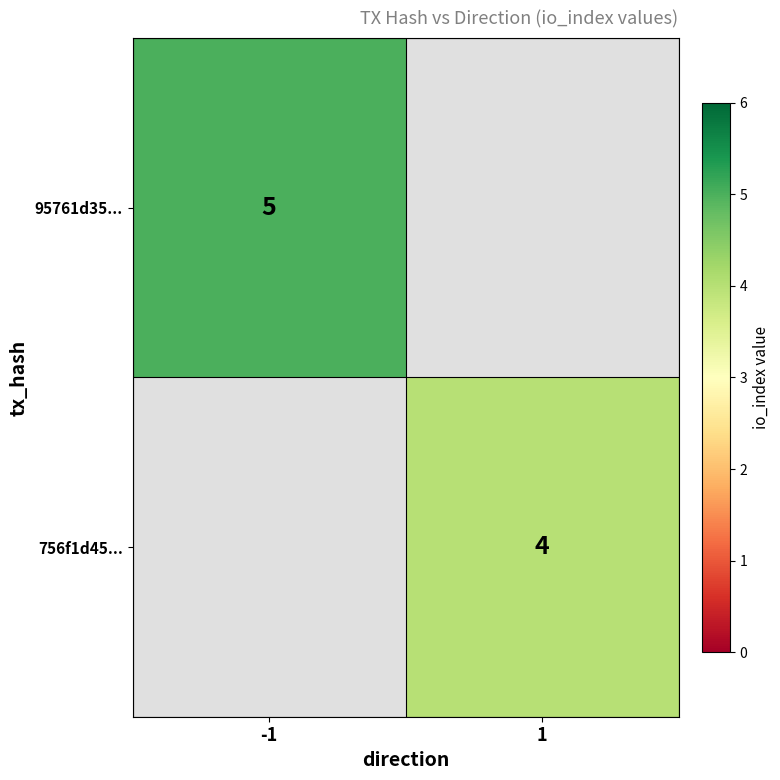

True or false: 95761d35... has a value of 8 at -1.

False